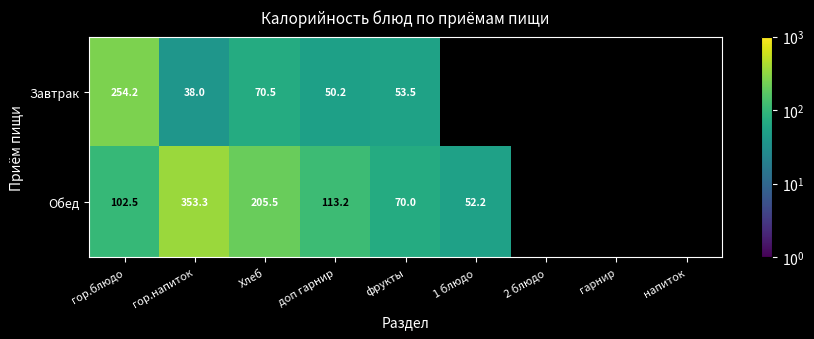

The Завтрак series shows 70.5 at Хлеб. True or false?

True